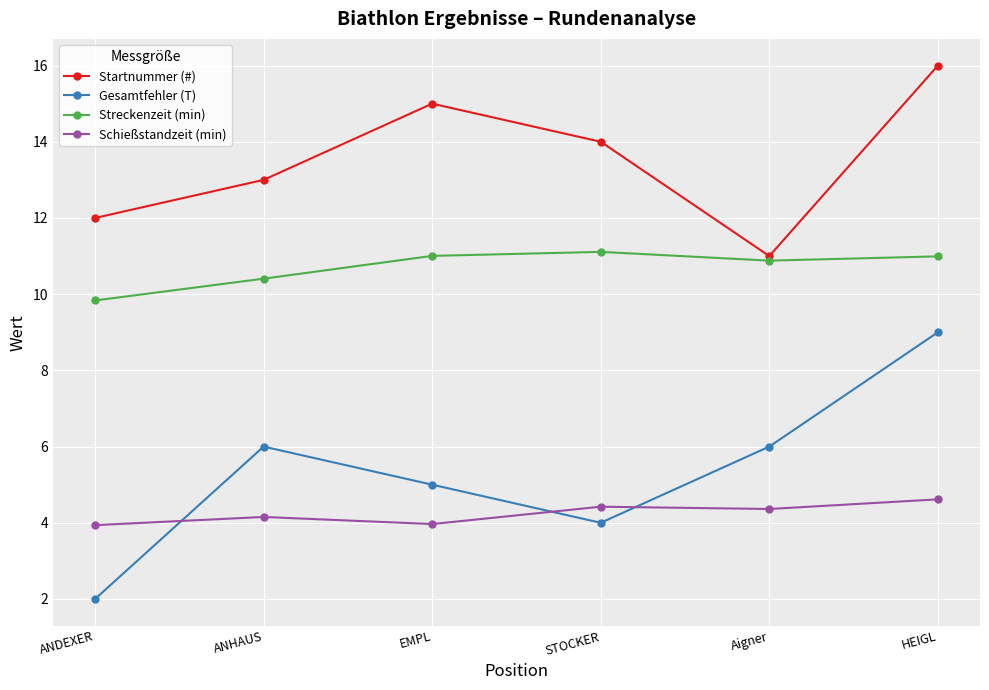

At which category does the chart reach its minimum across all series?

ANDEXER